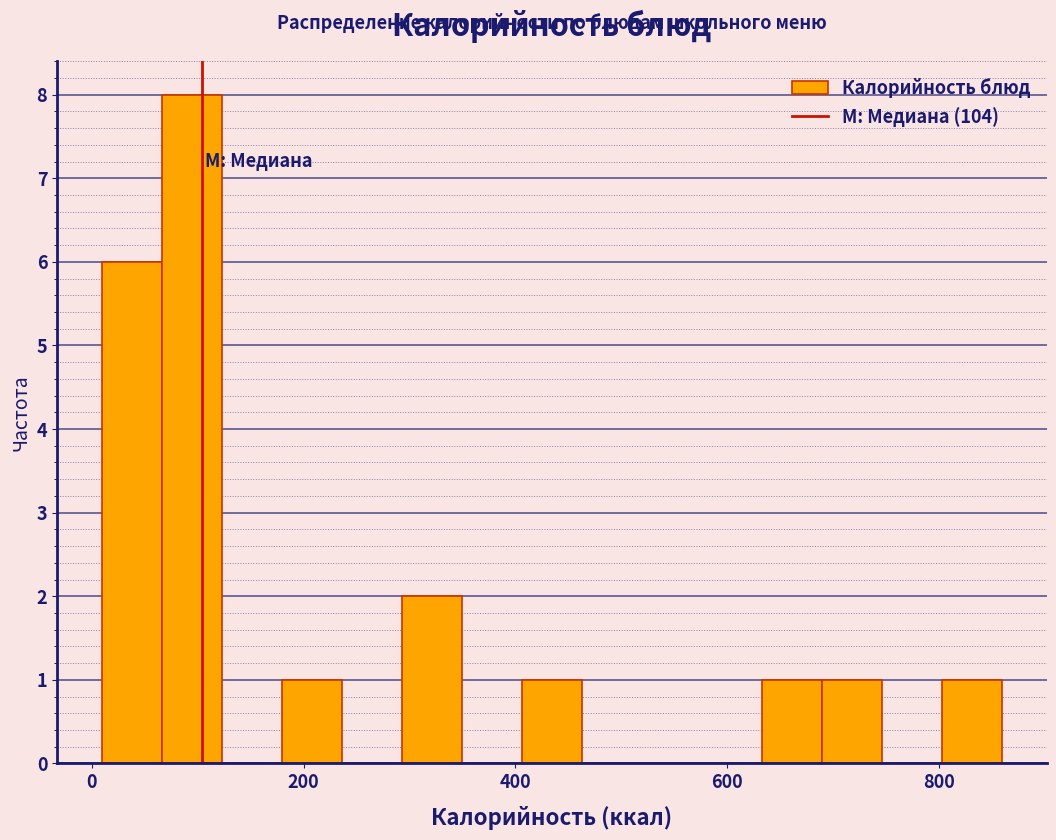

Read against the x-axis, roughly where is the centre of the tallest bar?

100